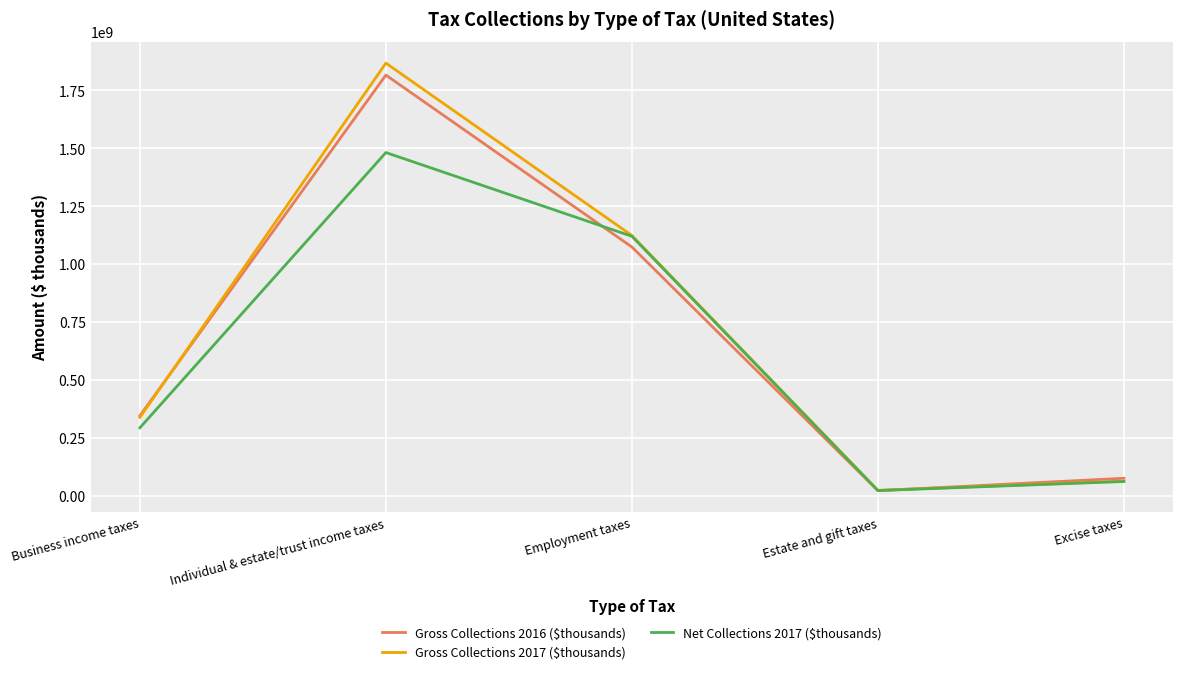

Which series has the widest spread of values?

Gross Collections 2017 ($thousands)